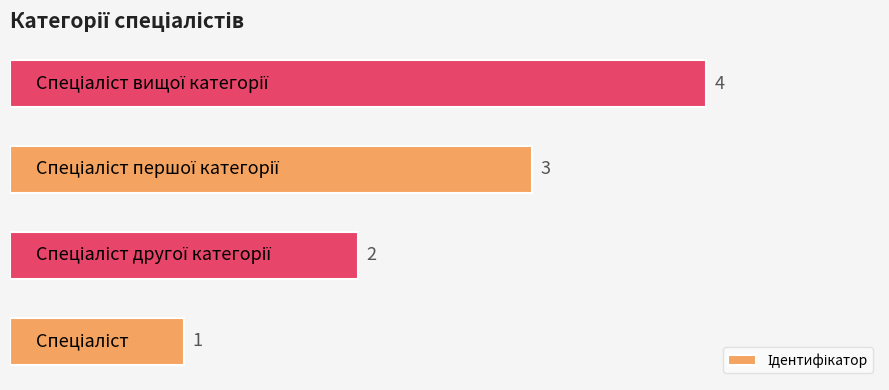

Count the values in the range 2 to 4.

3